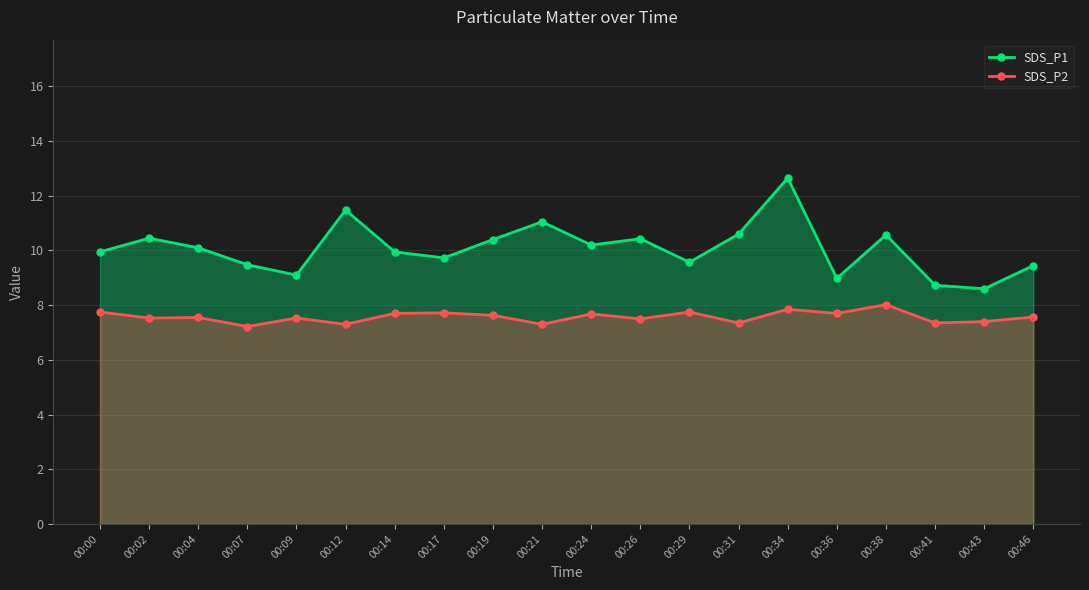

At which category does the chart reach its minimum across all series?

00:07